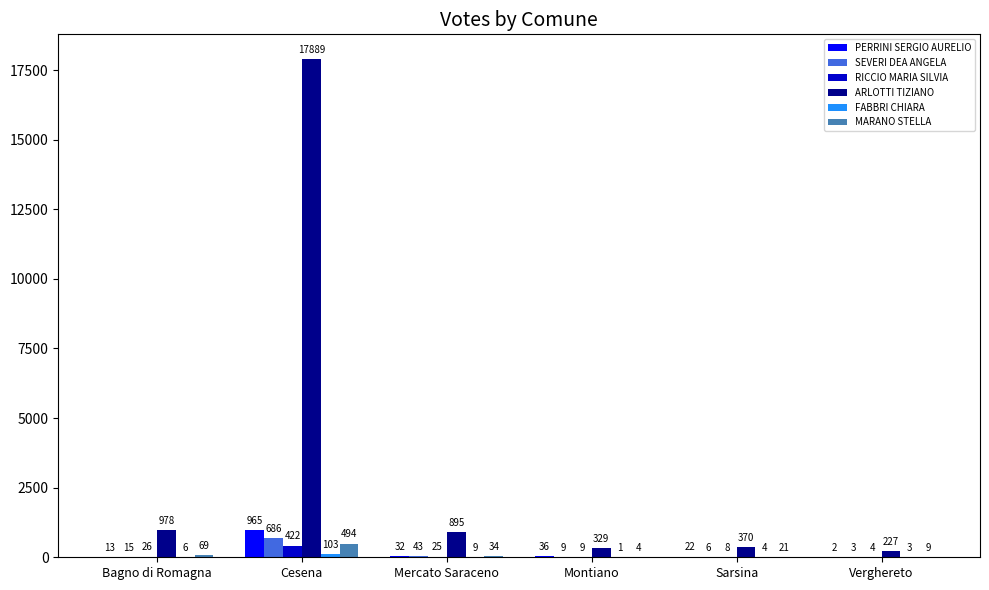

What is the sum of the PERRINI SERGIO AURELIO values at Cesena and Verghereto?

967